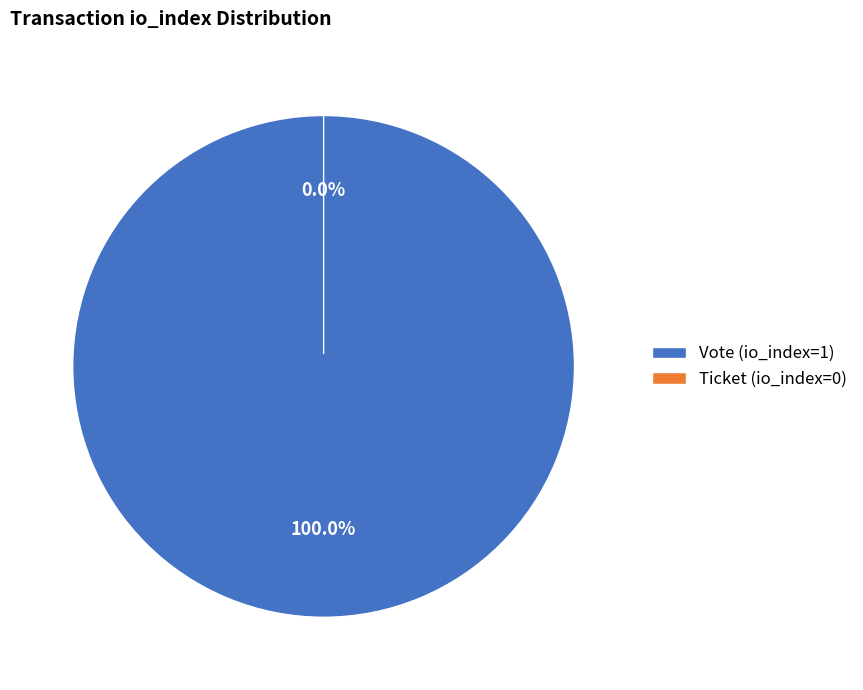

How many segments does this pie chart have?

2